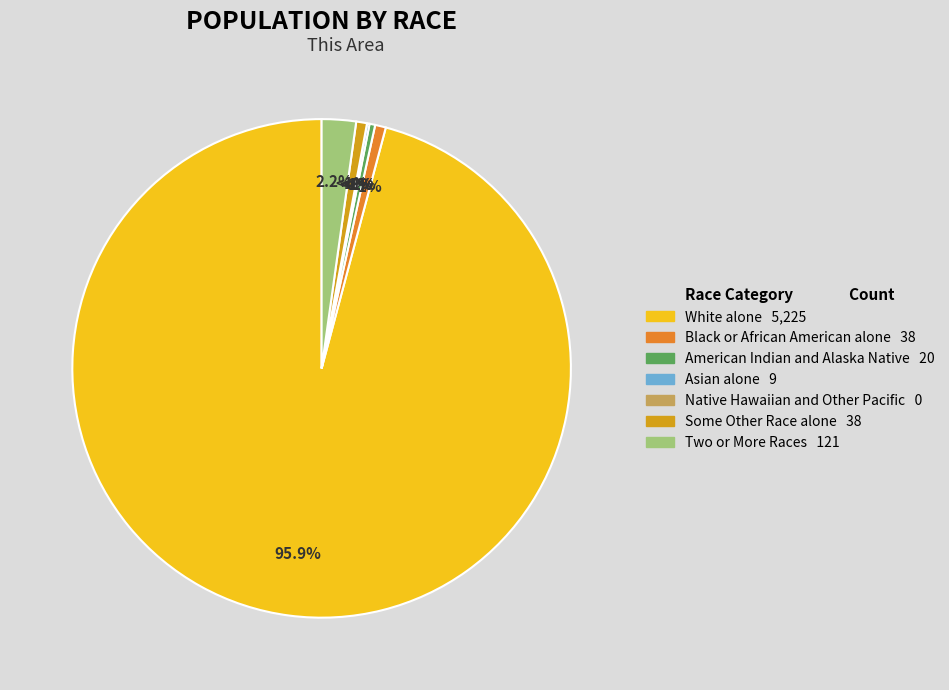

Rank the categories by value from lowest to highest.

Native Hawaiian and Other Pacific, Asian alone, American Indian and Alaska Native, Black or African American alone, Some Other Race alone, Two or More Races, White alone